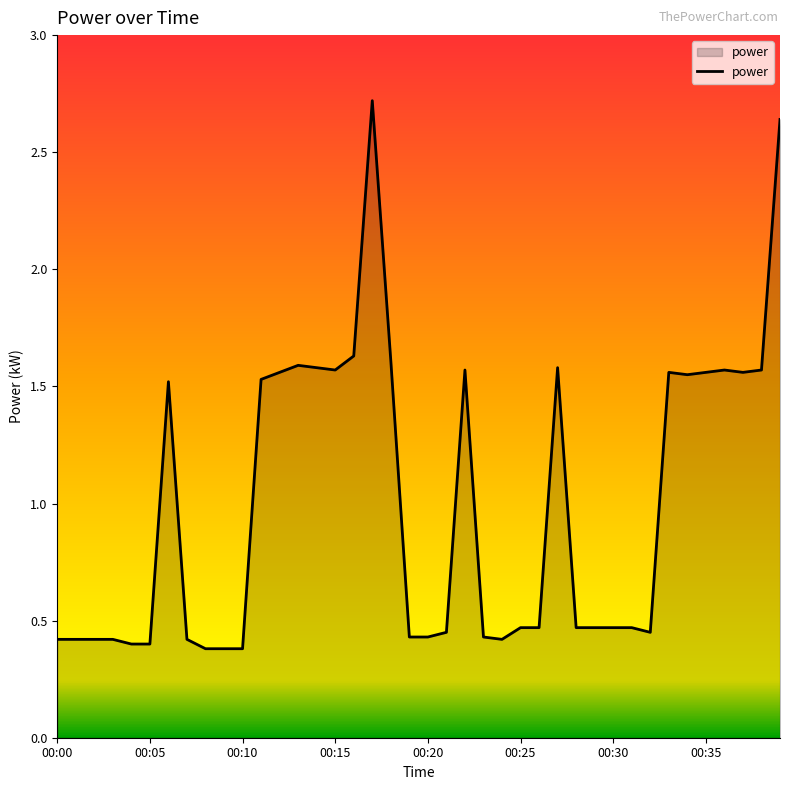

What is the maximum value shown in the chart?

2.7